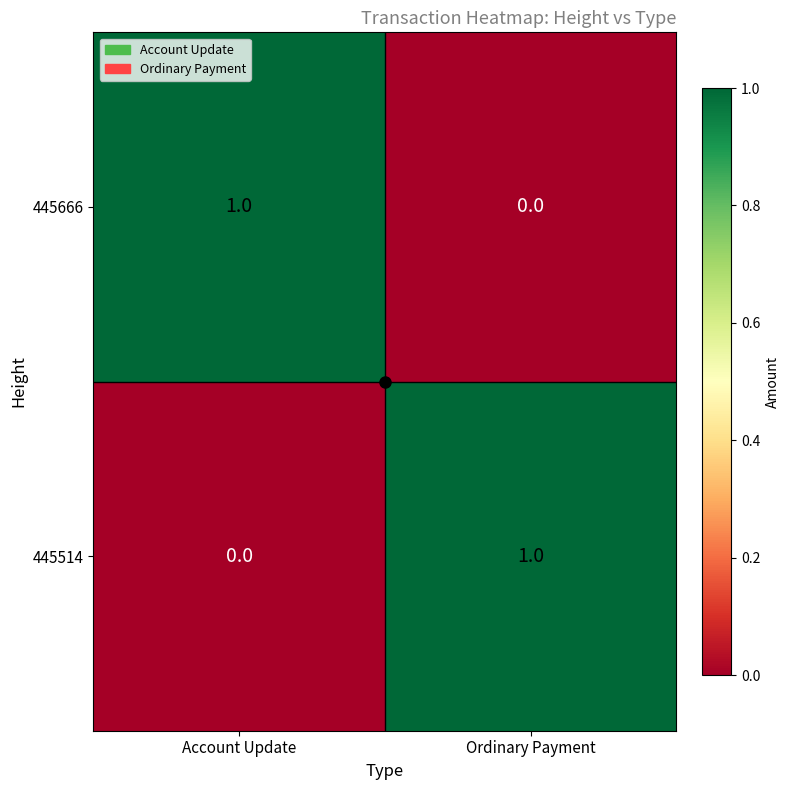

Is the value of 445666 at Account Update greater than the value of 445514 at Account Update?

Yes